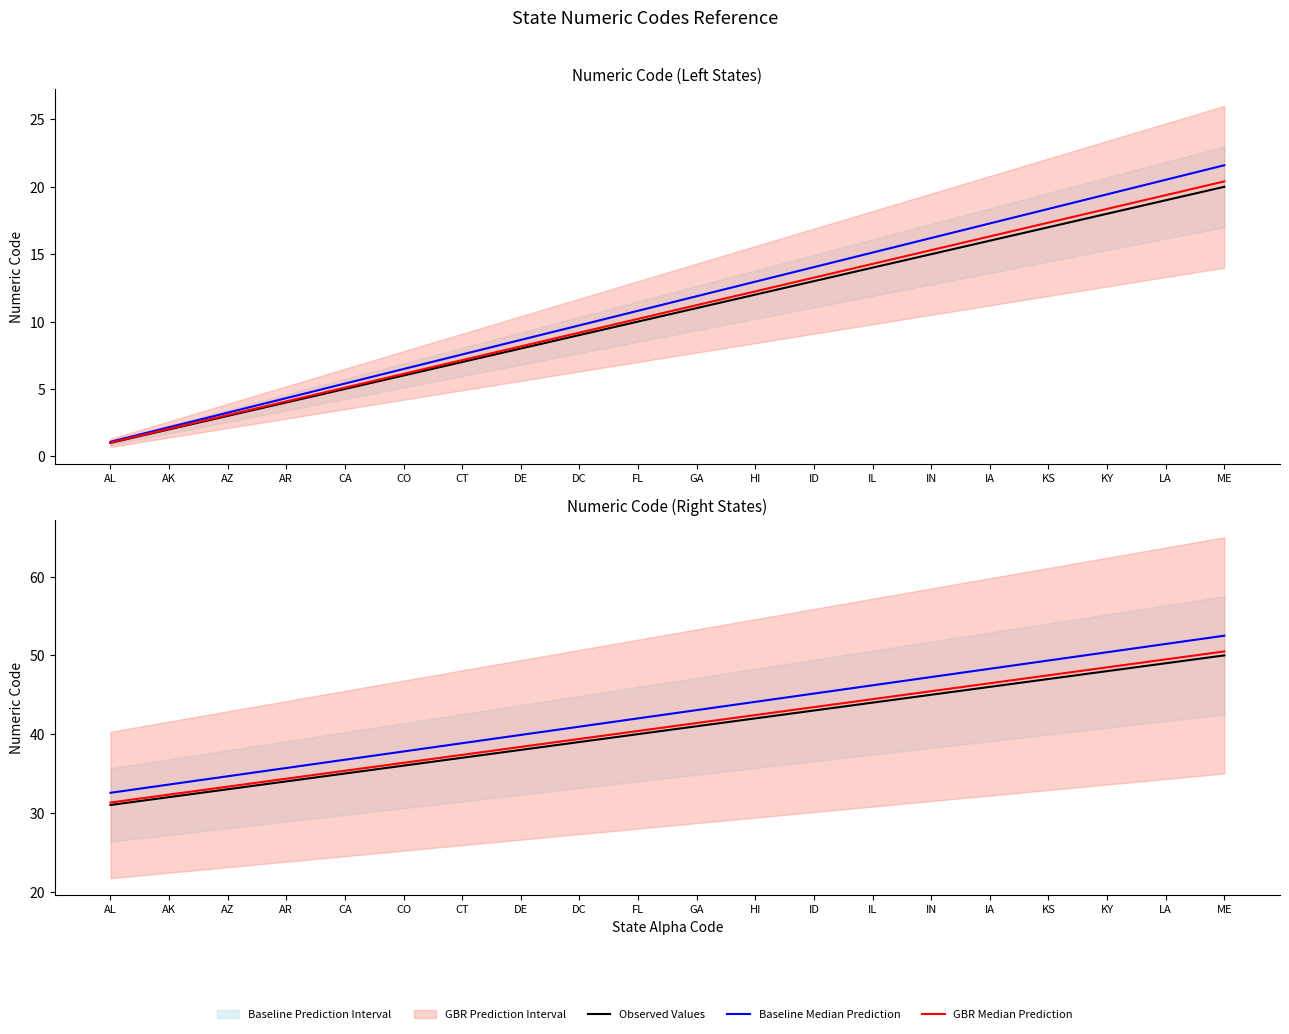

At how many categories does at least one series exceed 39?

13